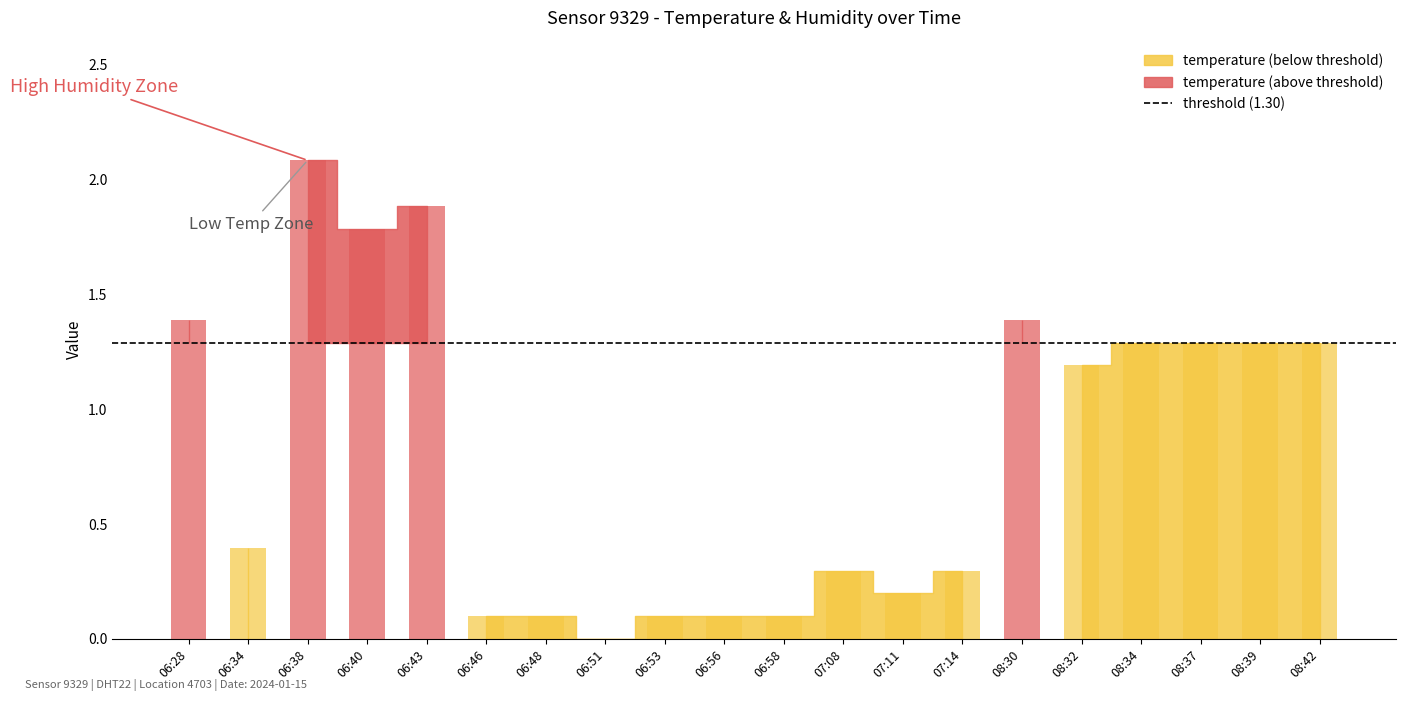

How many series are shown in this chart?

1